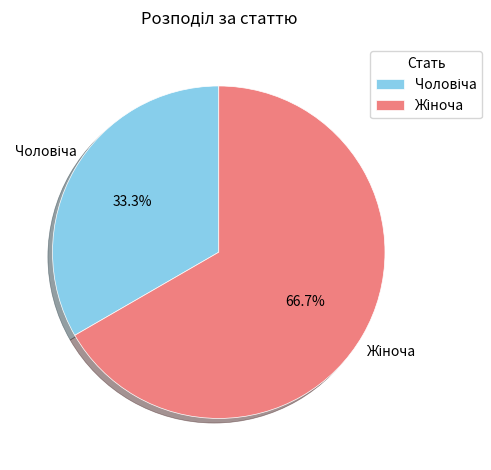

Is there a majority slice in this chart?

Yes